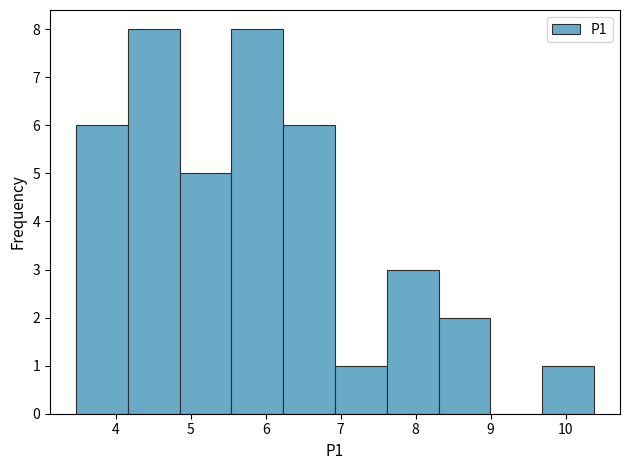

How tall is the bar that spans 9.7 to 10.4 on the x-axis? Neither the bar edges nor the heights are printed on the chart, so give them approximately, as read against the axes.

1